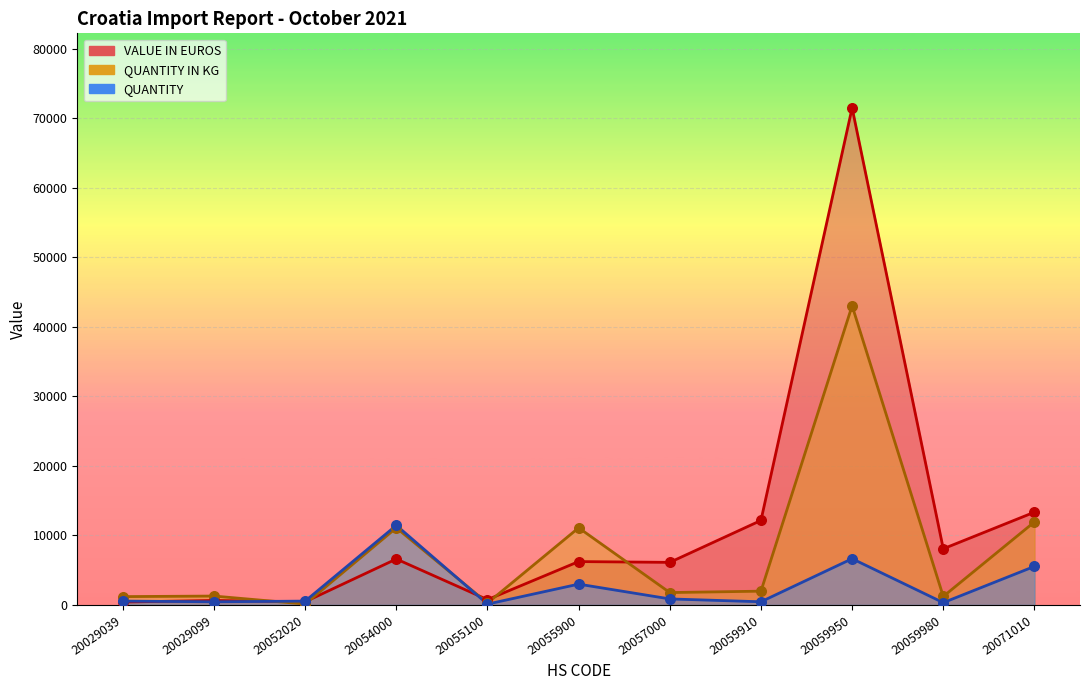

At which category is the sum across all series the highest?

20059950